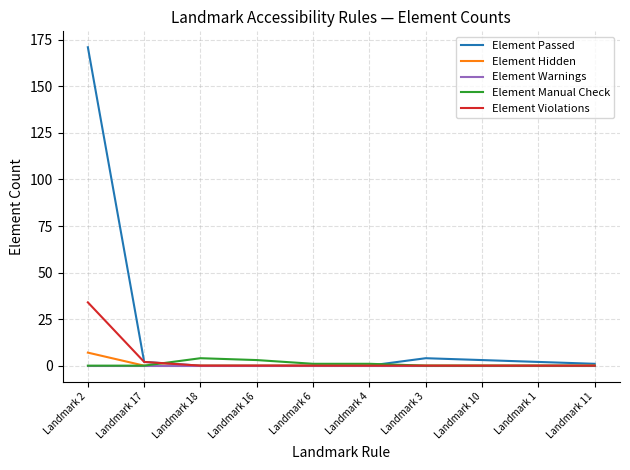

What is the sum of the Element Manual Check values at Landmark 1 and Landmark 16?

3